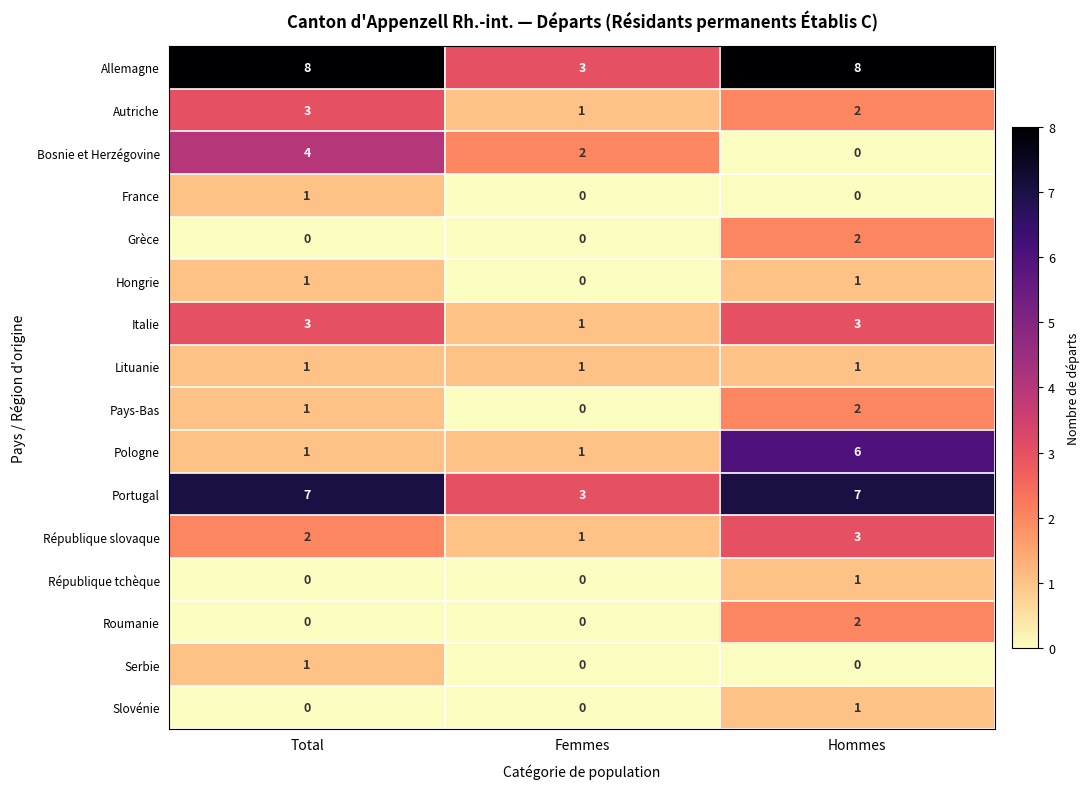

What is the spread (max minus min) of values at Hommes?

8